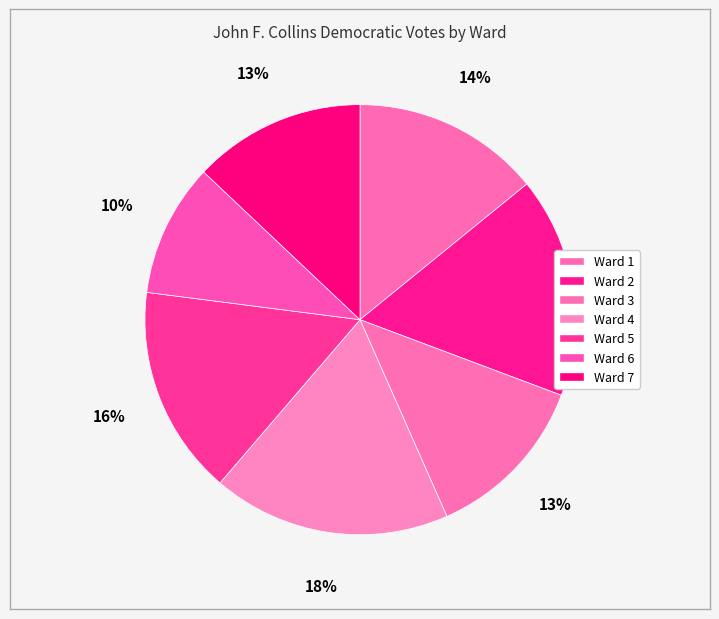

Does any single category account for the majority?

No